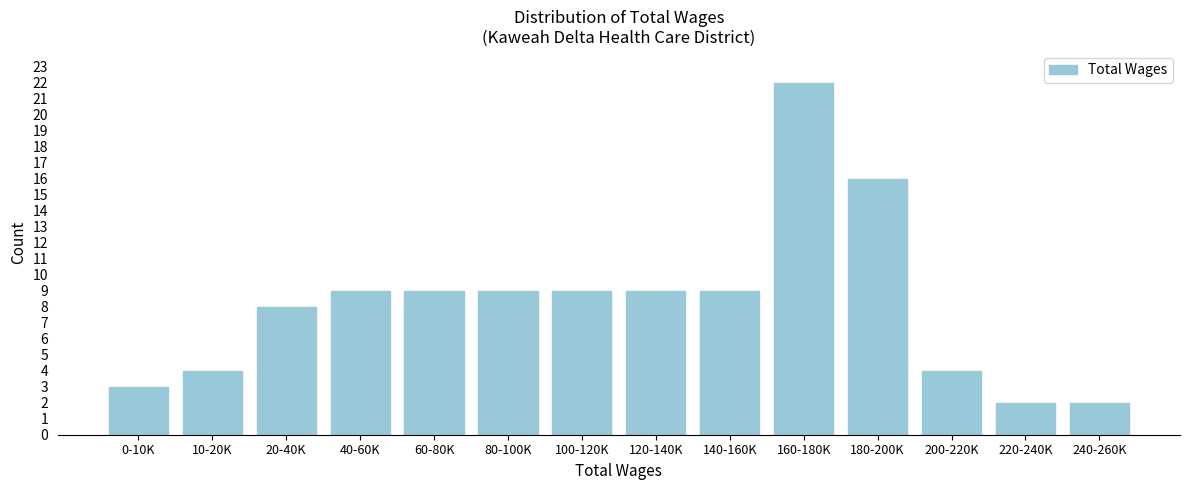

Reading right to left, list all the values displayed in this chart.

240-260K=2	220-240K=2	200-220K=4	180-200K=16	160-180K=22	140-160K=9	120-140K=9	100-120K=9	80-100K=9	60-80K=9	40-60K=9	20-40K=8	10-20K=4	0-10K=3